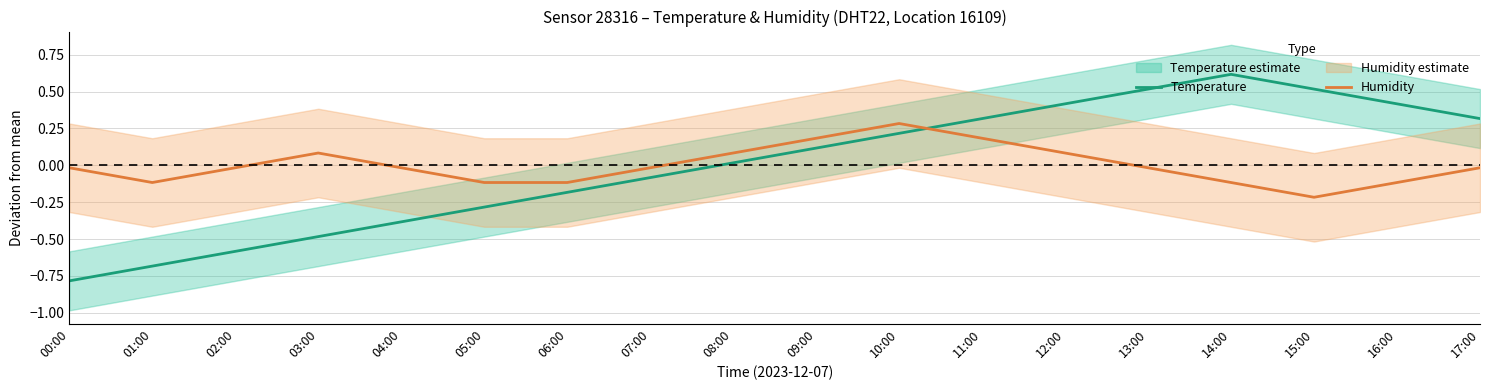

Between which two adjacent categories do Humidity and Temperature first intersect?

10:00 and 11:00